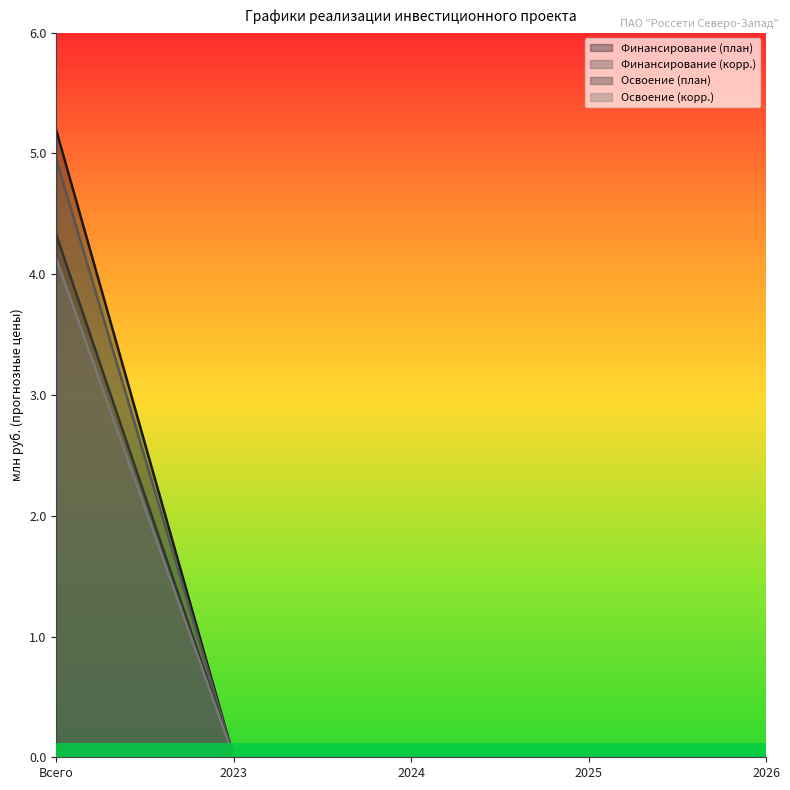

At which label is Финансирование (план) closest to 2?

2023